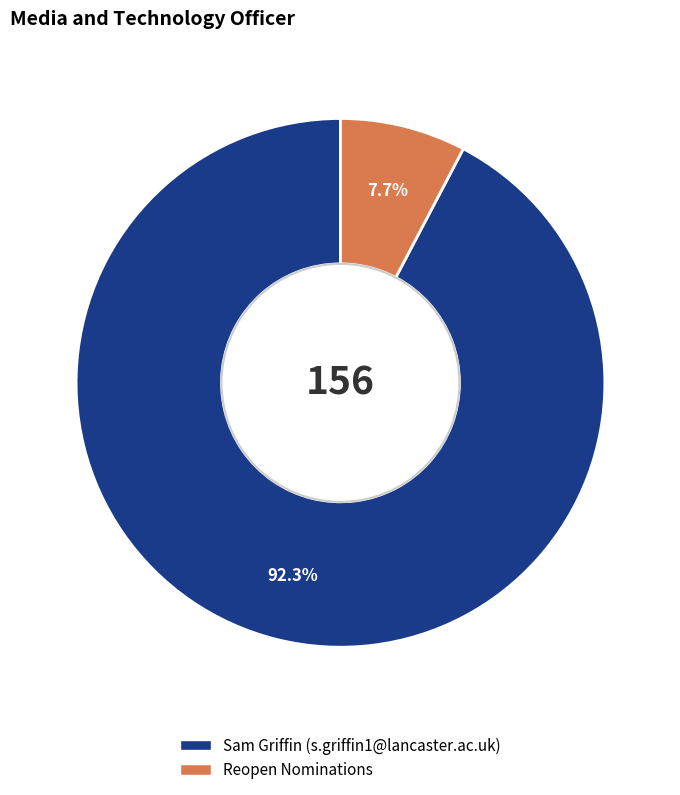

What is the majority slice?

Sam Griffin (s.griffin1@lancaster.ac.uk)